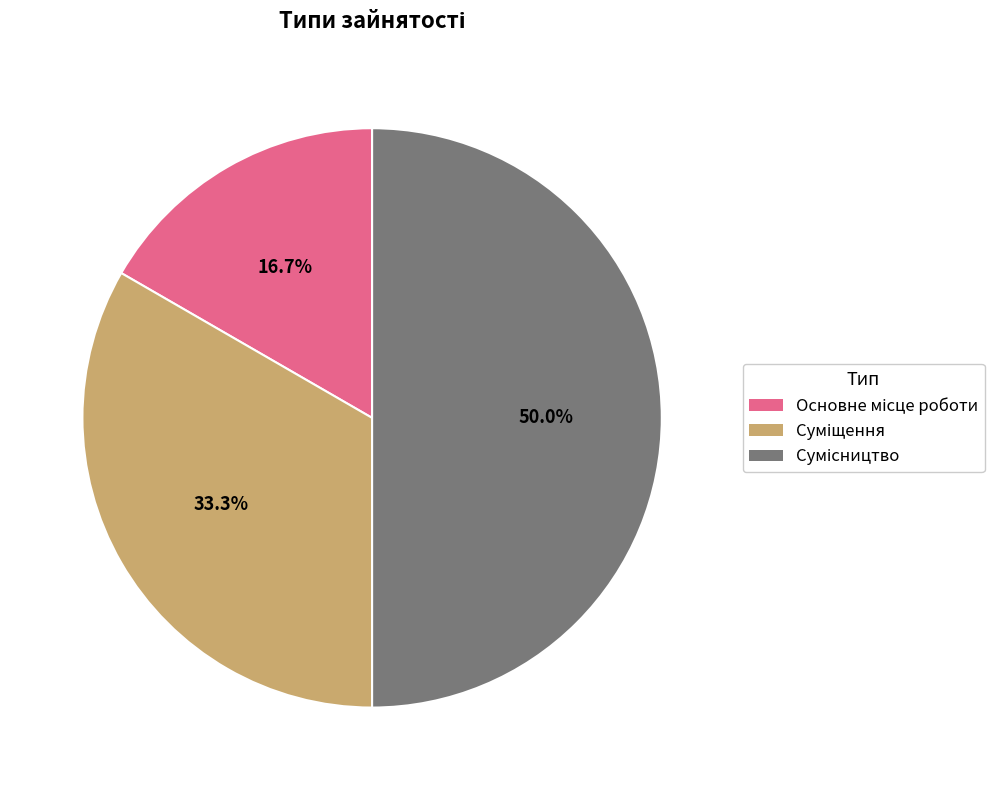

What is the largest slice in the pie chart?

Сумісництво